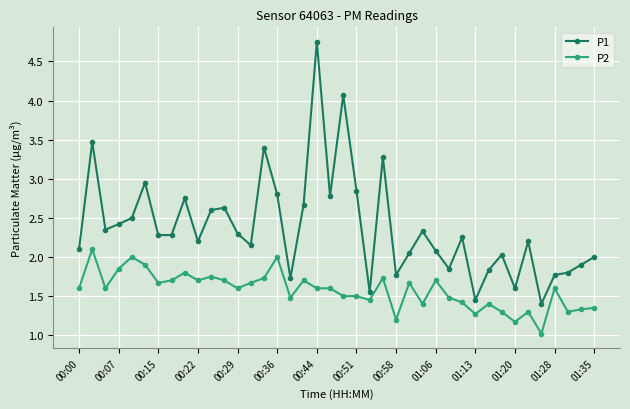

List the series in order of their overall mean, highest first.

P1, P2